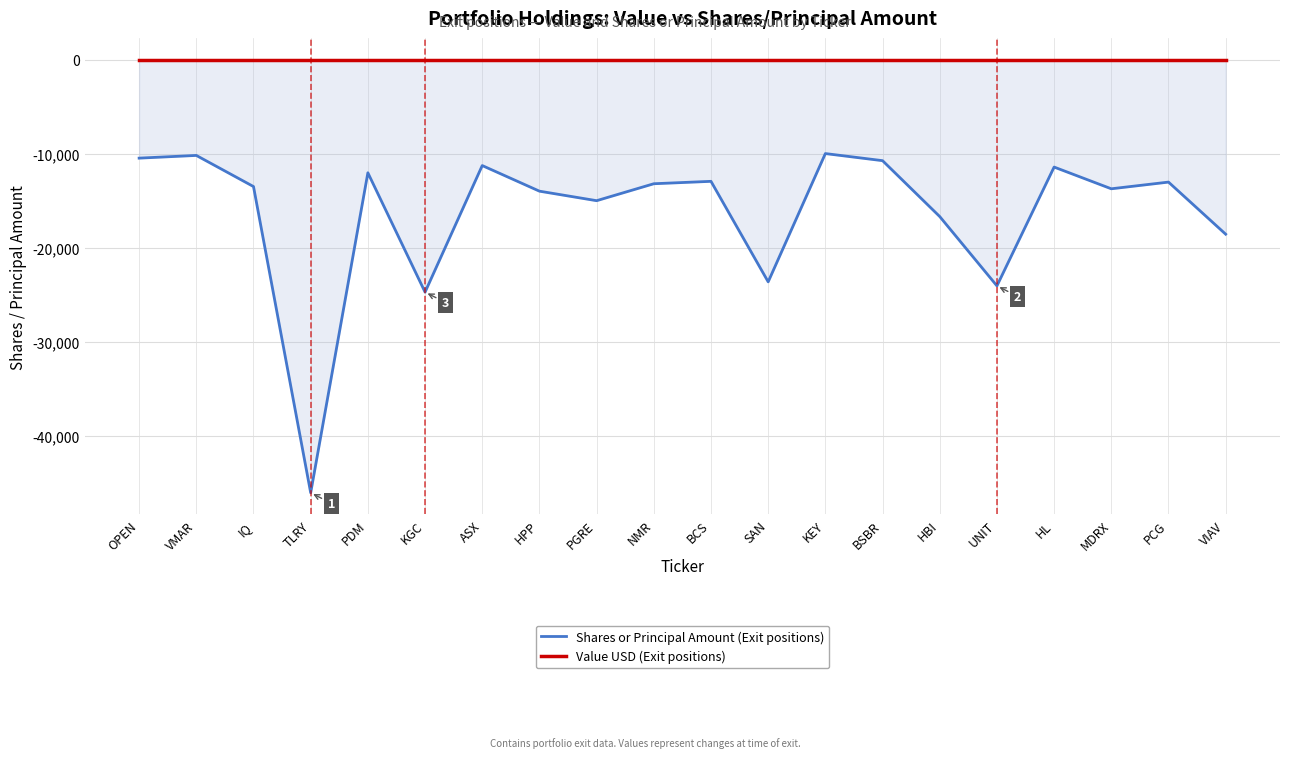

What is the value of the Shares or Principal Amount (Exit positions) point at the 3rd from the left?

-13511